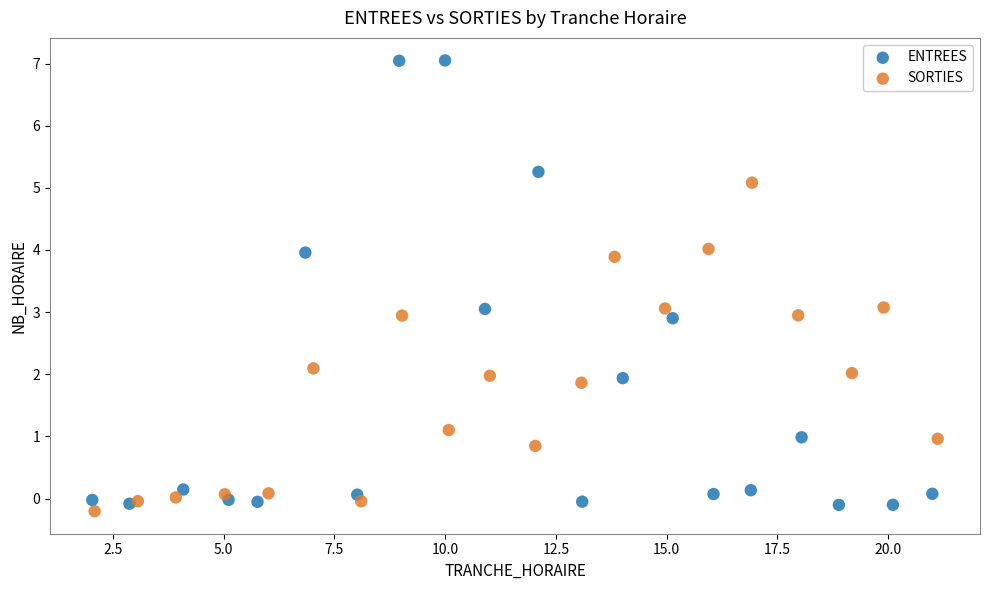

Which series has the widest spread of Y values?

ENTREES